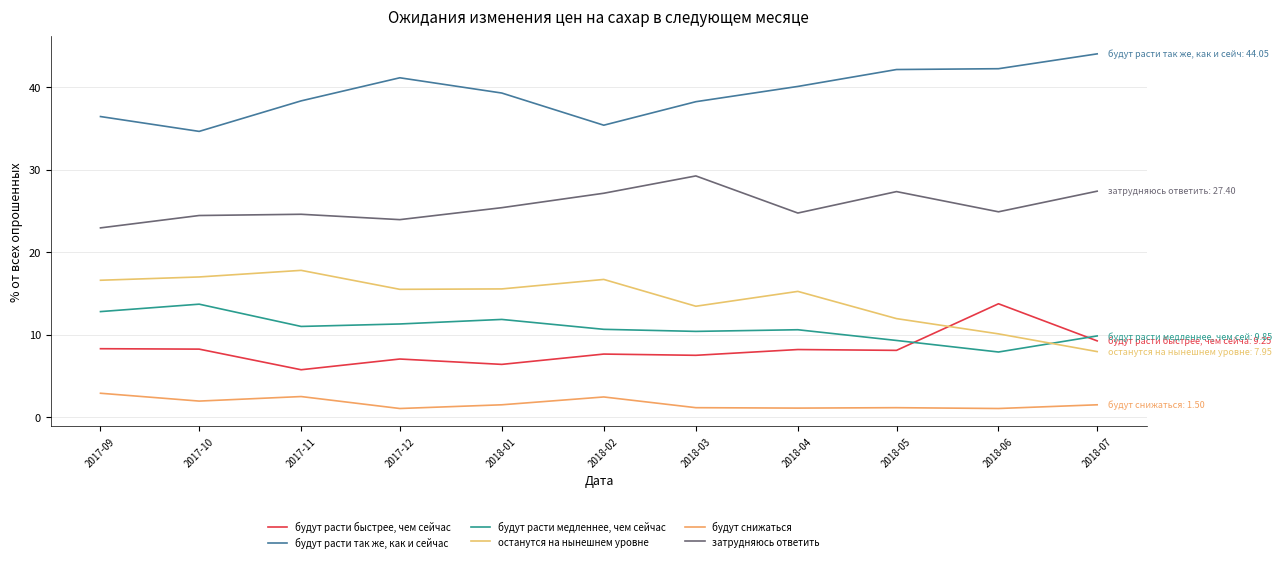

At which category is the sum across all series the highest?

2017-09